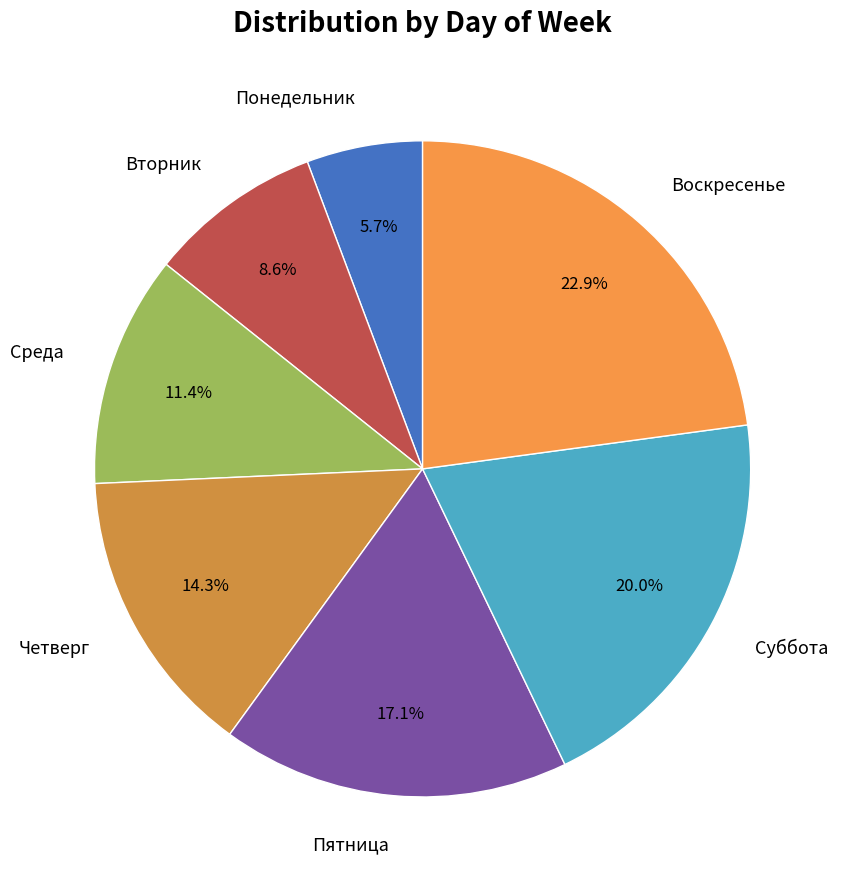

How many slices are in this pie chart?

7